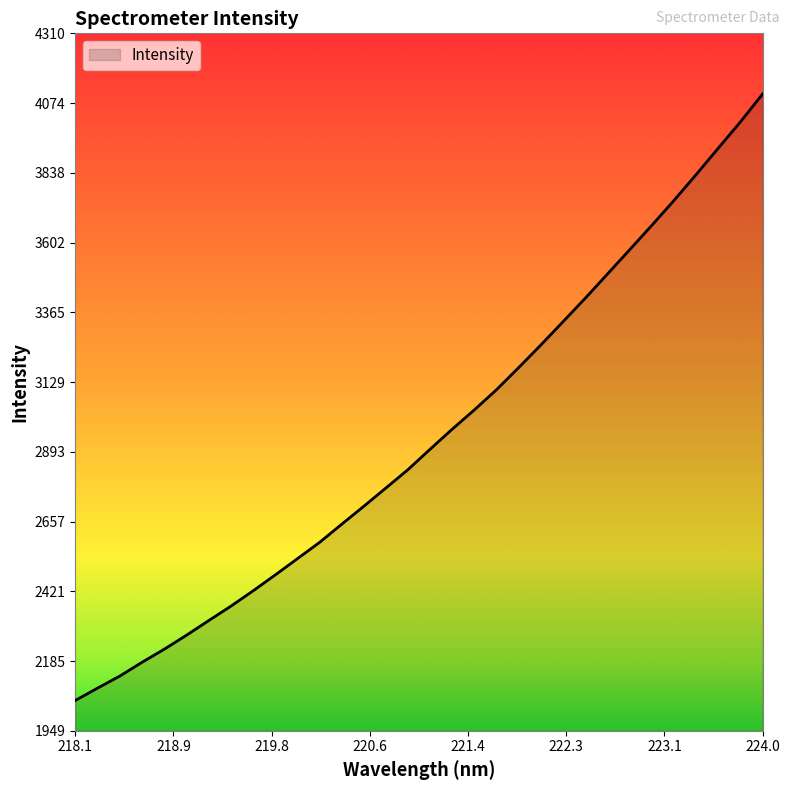

What is the smallest value displayed?

2051.5